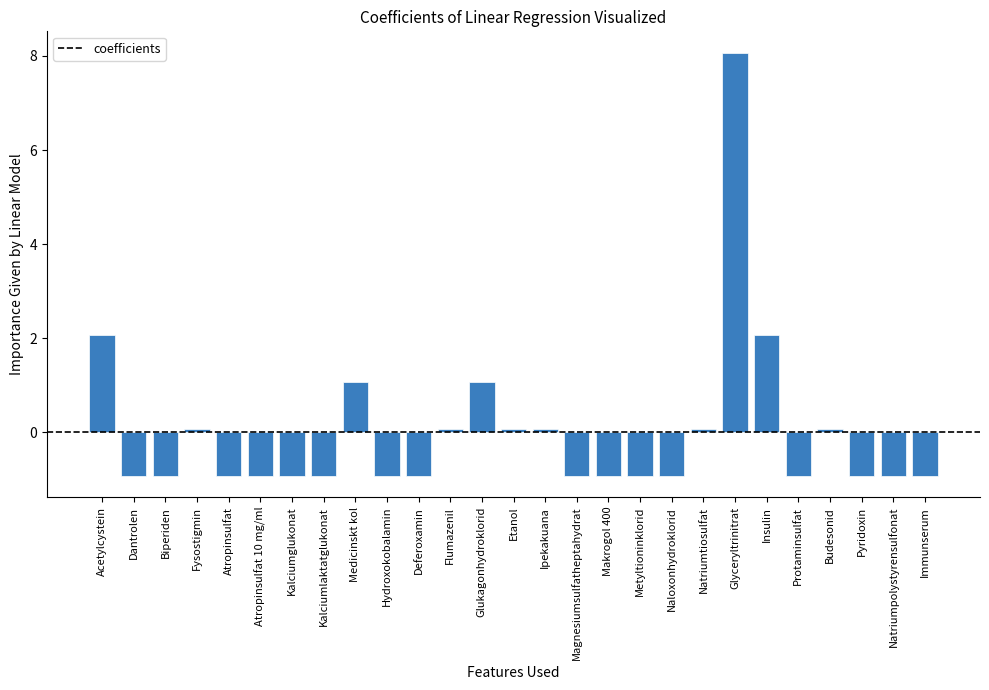

How many values exceed 0?

11